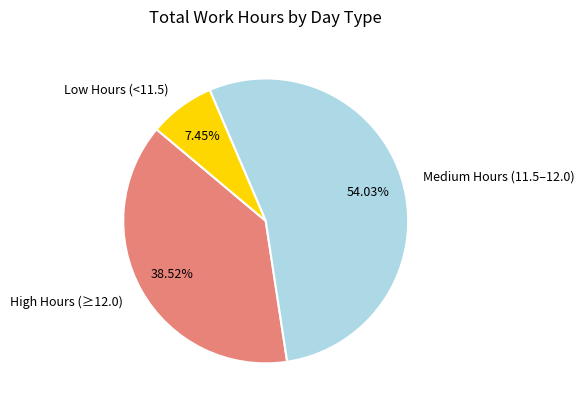

Which slice is the smallest?

Low Hours (<11.5)